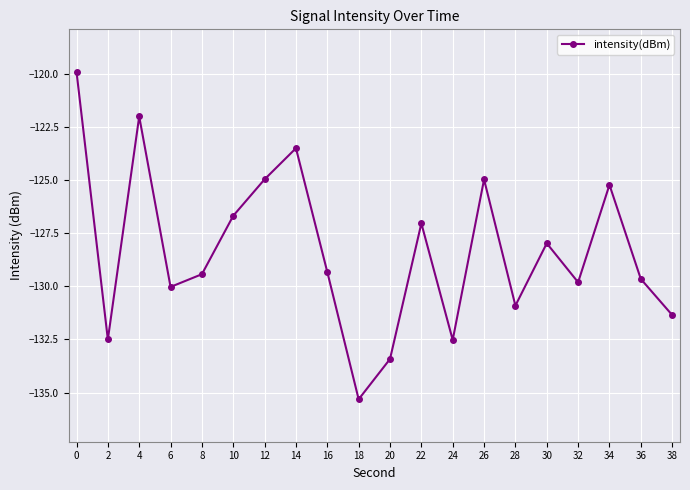

Read the value at 16.

-129.3